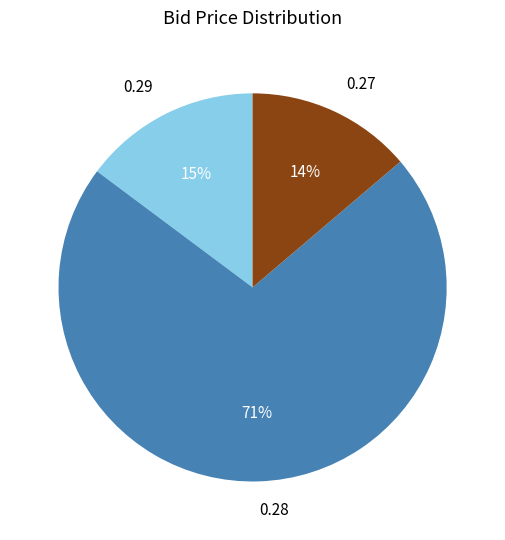

Does 0.27 account for over 50% of the chart?

No